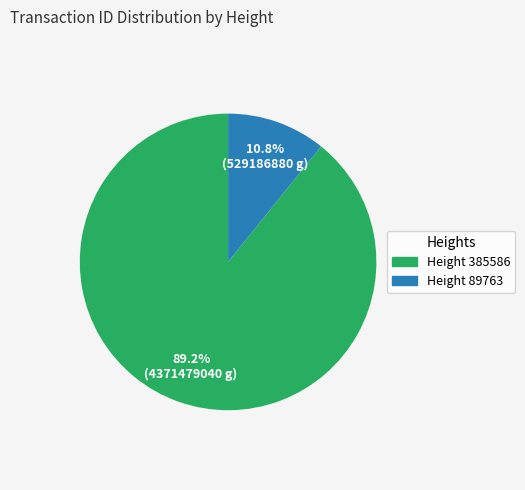

Is there any slice that represents more than half of the pie?

Yes